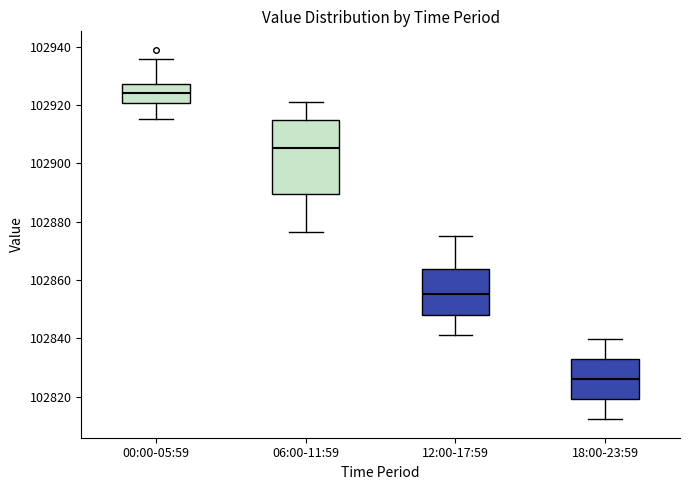

Comparing the boxes themselves (not the whiskers), which one is the tallest?

06:00-11:59